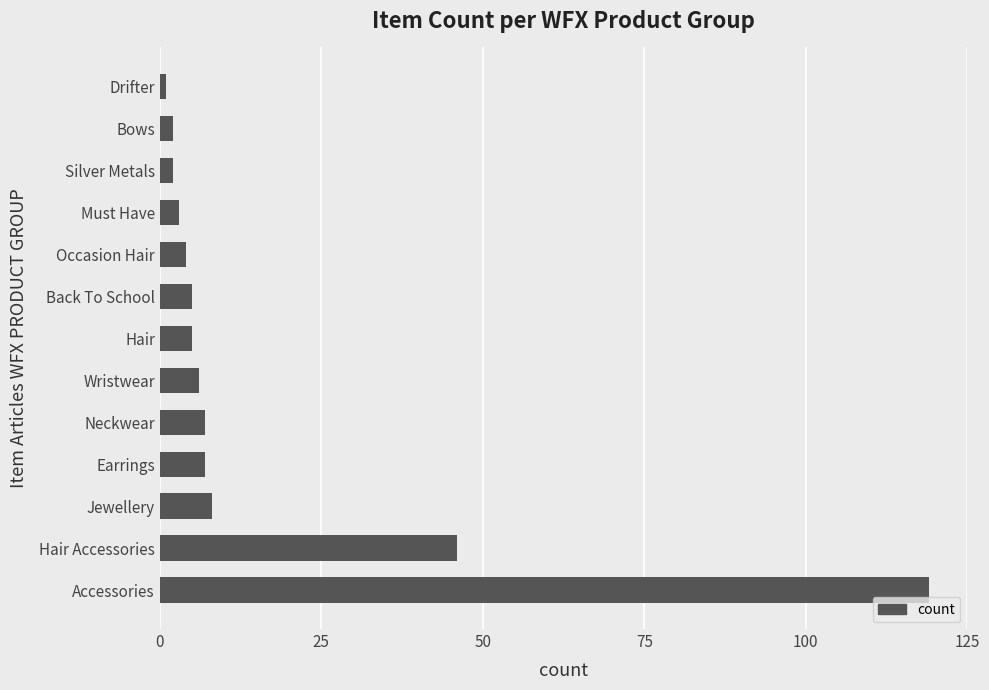

Which label corresponds to the largest value in the chart?

Accessories